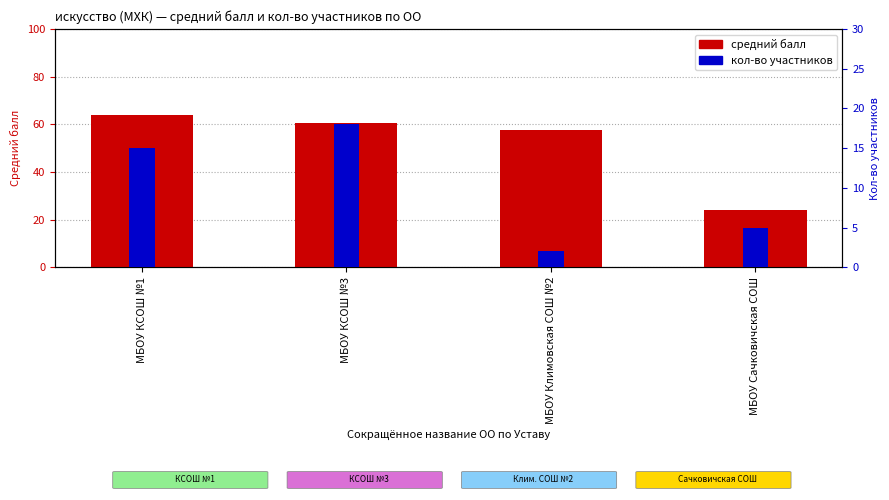

Which series has the largest total across all categories?

средний балл